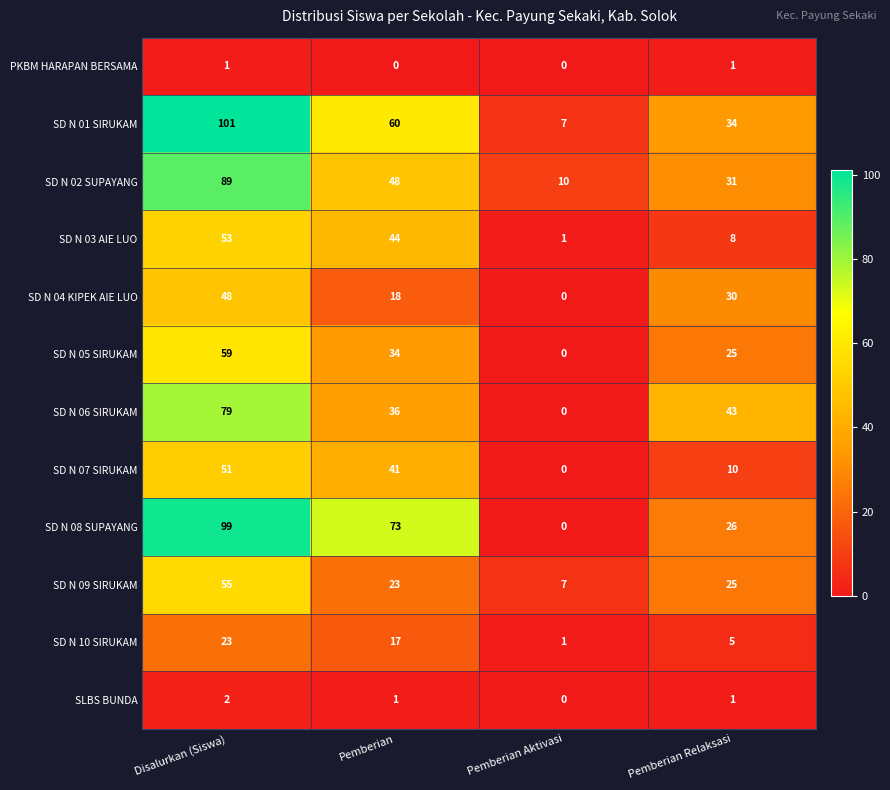

How many series are shown in this chart?

12